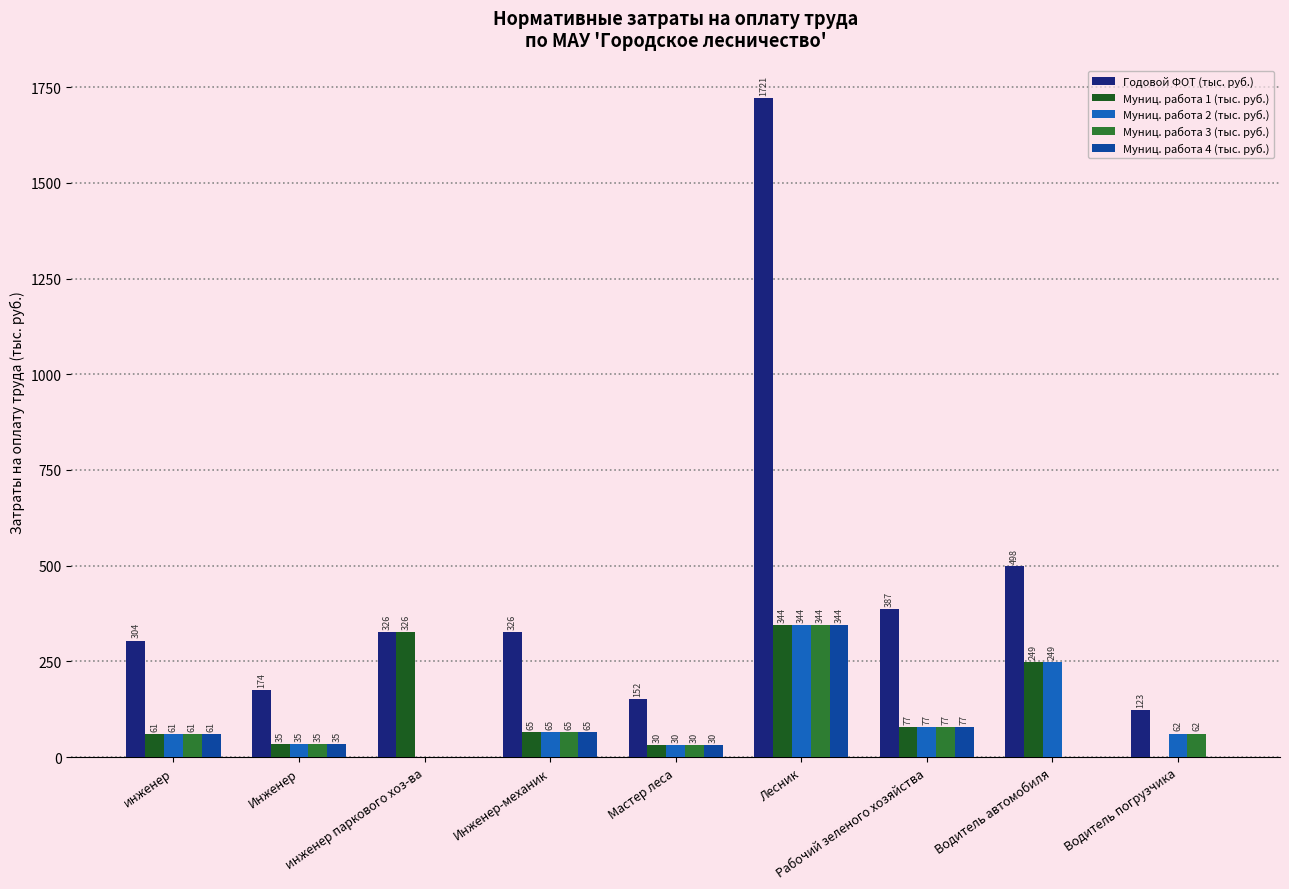

Which label corresponds to the largest value in the chart?

Лесник